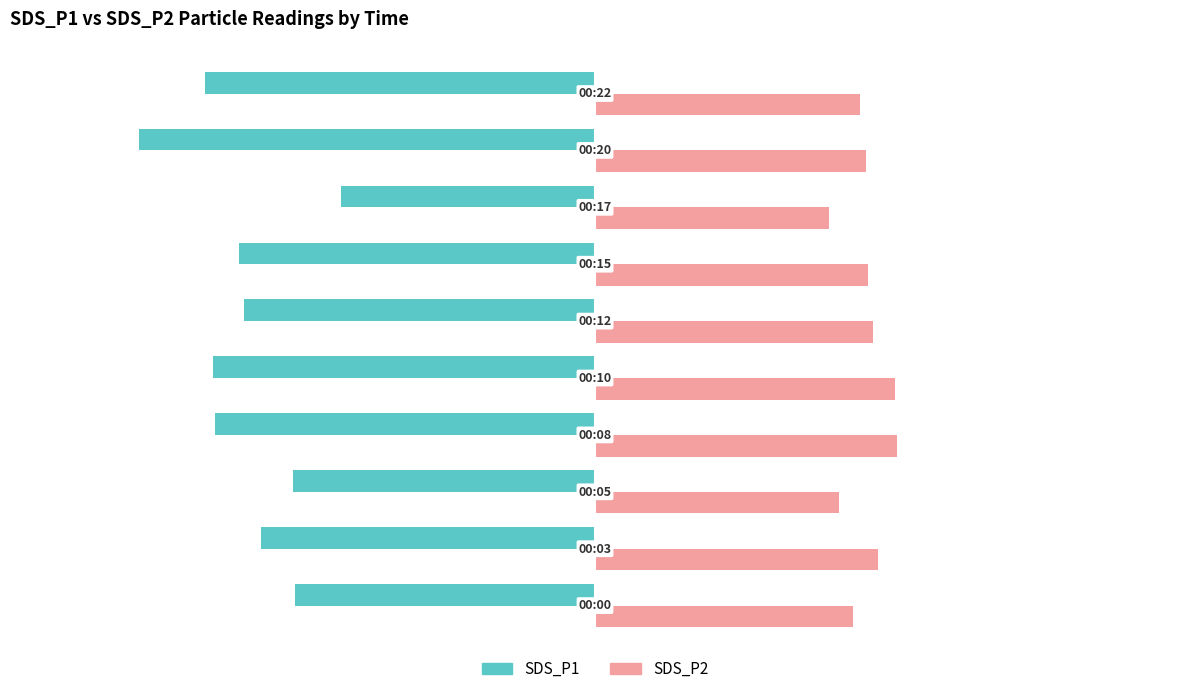

Rank the categories by SDS_P1 value from highest to lowest.

00:17, 00:00, 00:05, 00:03, 00:12, 00:15, 00:08, 00:10, 00:22, 00:20